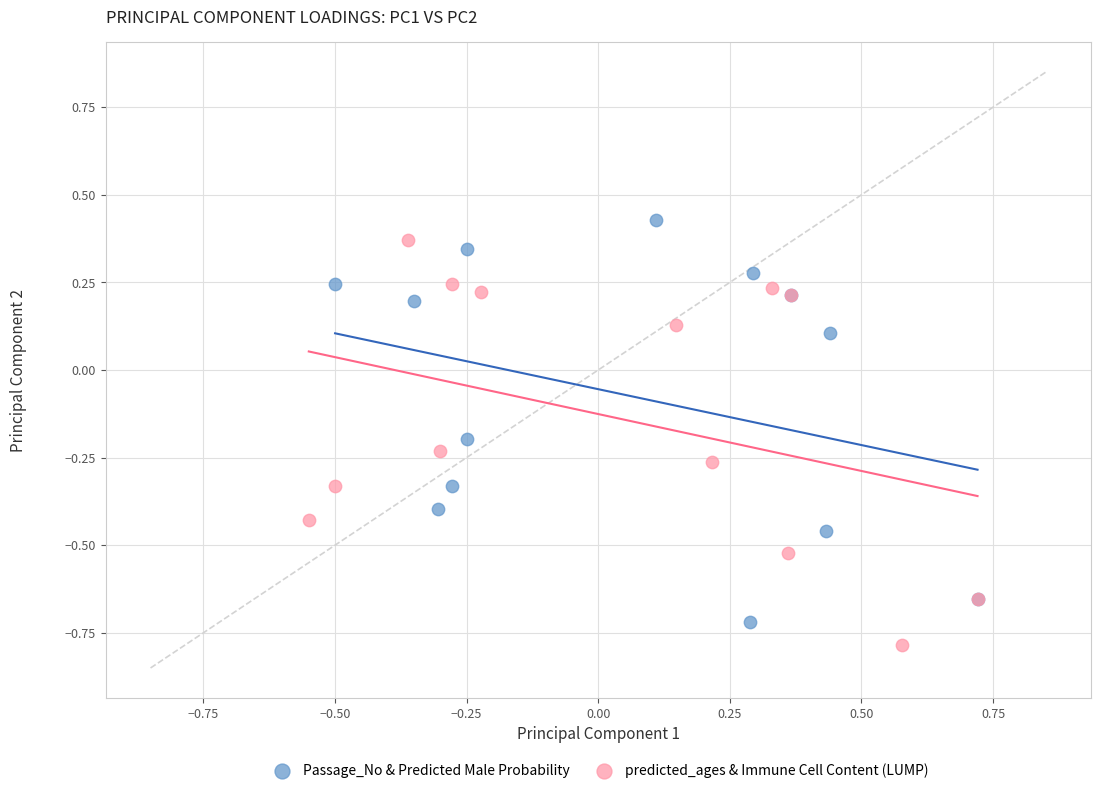

What are all the series names shown in the legend?

Passage_No & Predicted Male Probability, predicted_ages & Immune Cell Content (LUMP)